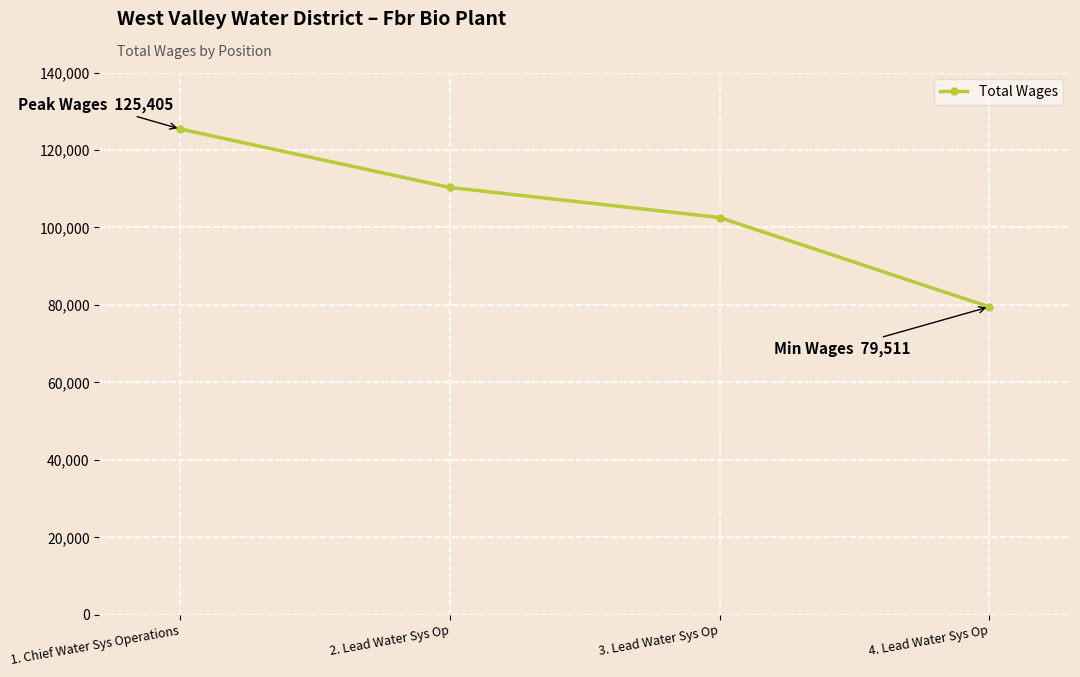

Does the chart display data point markers on the line(s)?

Yes